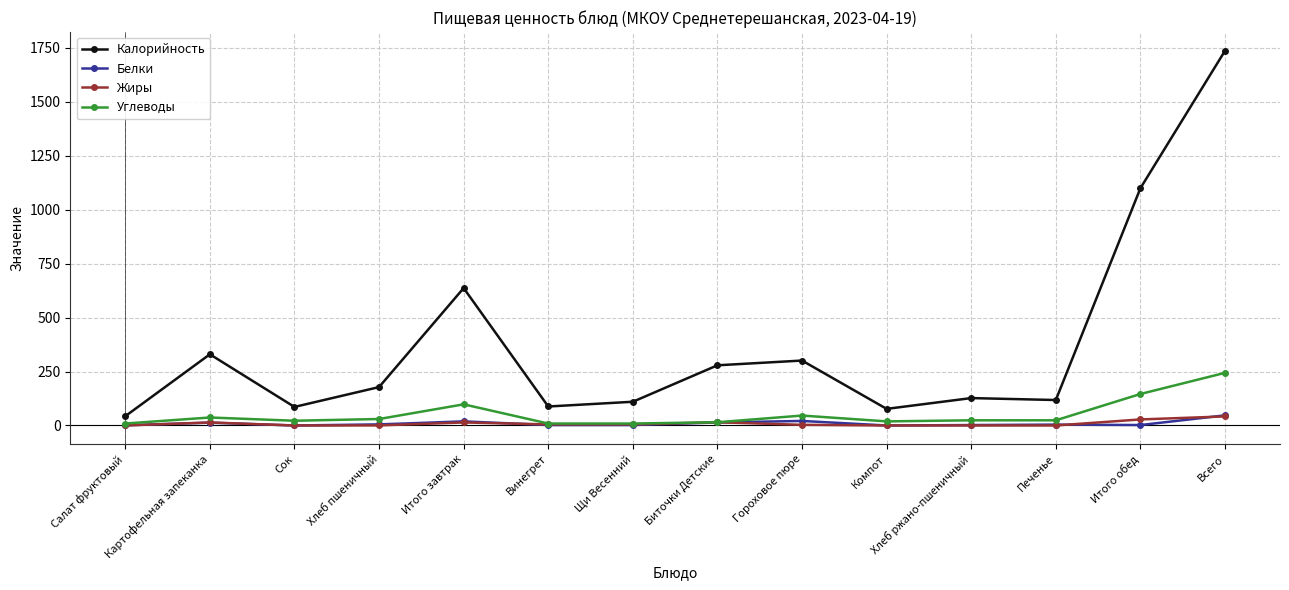

How many lines are shown in the chart?

4